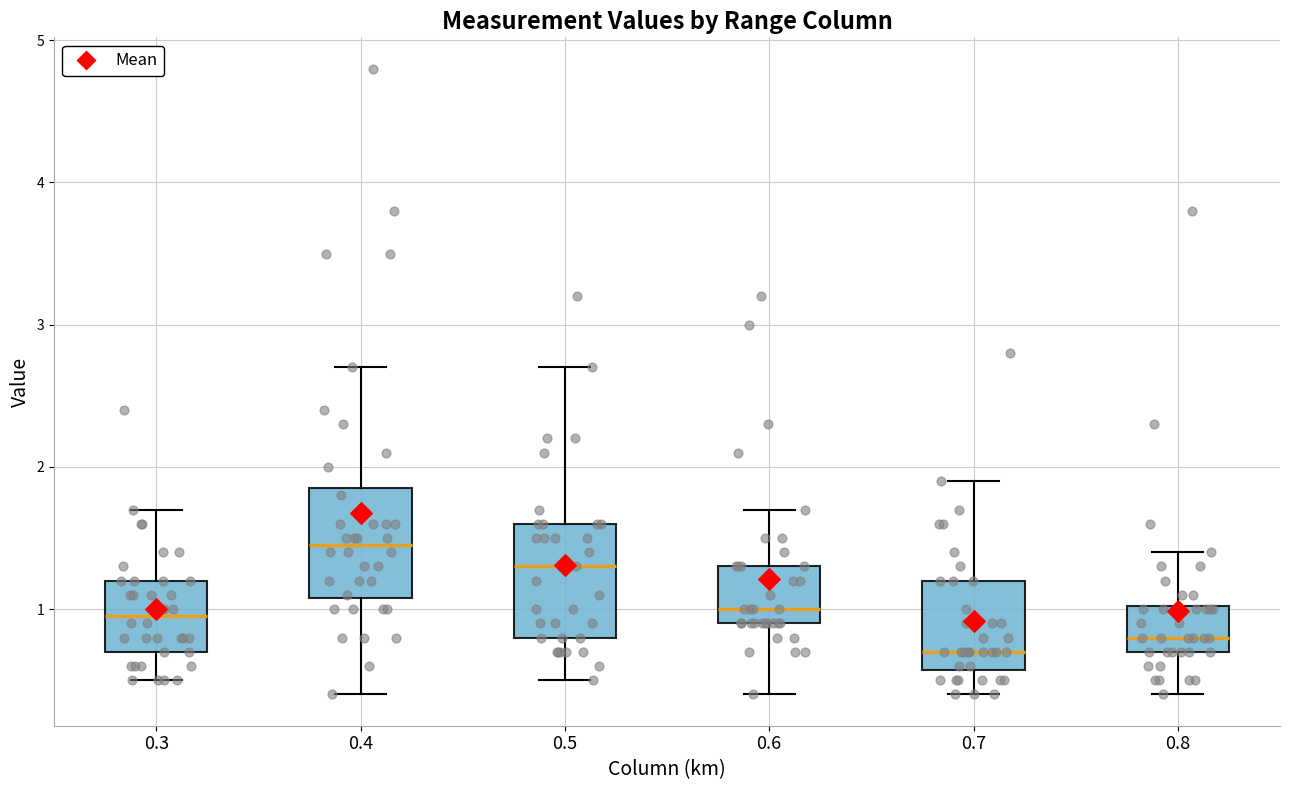

Reading left to right, transcribe this box plot: for each box, give where its median line is, the range the box spans, and where its two whiskers end, as read against the y-axis. The values are not printed on the chart, so give them approximately, as read against the axis.

0.3: median 1.0, box 0.7 to 1.2, whiskers 0.5 to 1.7
0.4: median 1.5, box 1.1 to 1.9, whiskers 0.4 to 2.7
0.5: median 1.3, box 0.8 to 1.6, whiskers 0.5 to 2.7
0.6: median 1.0, box 0.9 to 1.3, whiskers 0.4 to 1.7
0.7: median 0.7, box 0.6 to 1.2, whiskers 0.4 to 1.9
0.8: median 0.8, box 0.7 to 1.0, whiskers 0.4 to 1.4